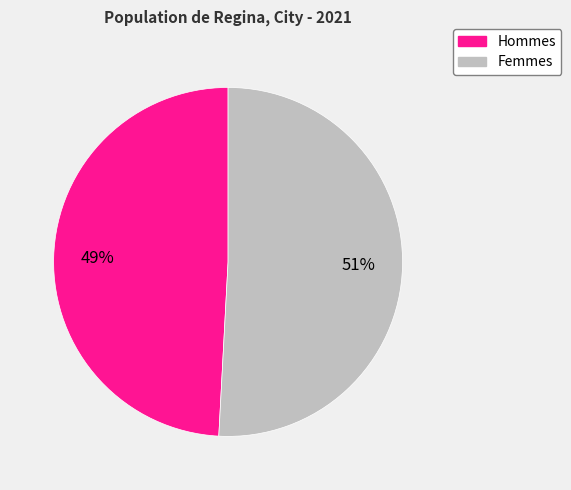

To the nearest percent, what is the average slice percentage?

50%